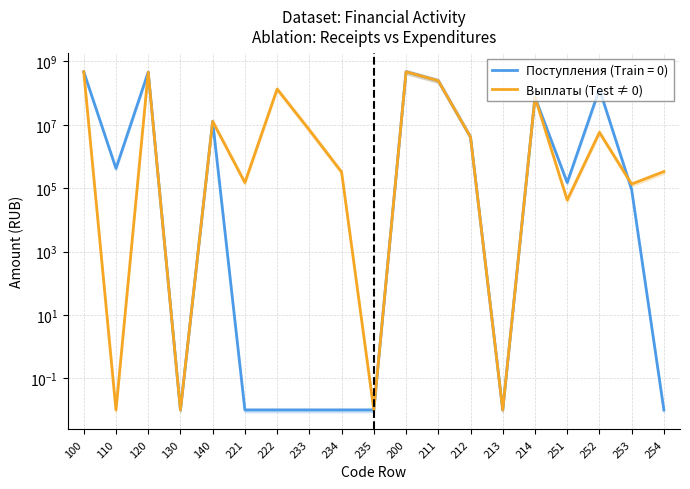

Which category has the highest value across all series?

100